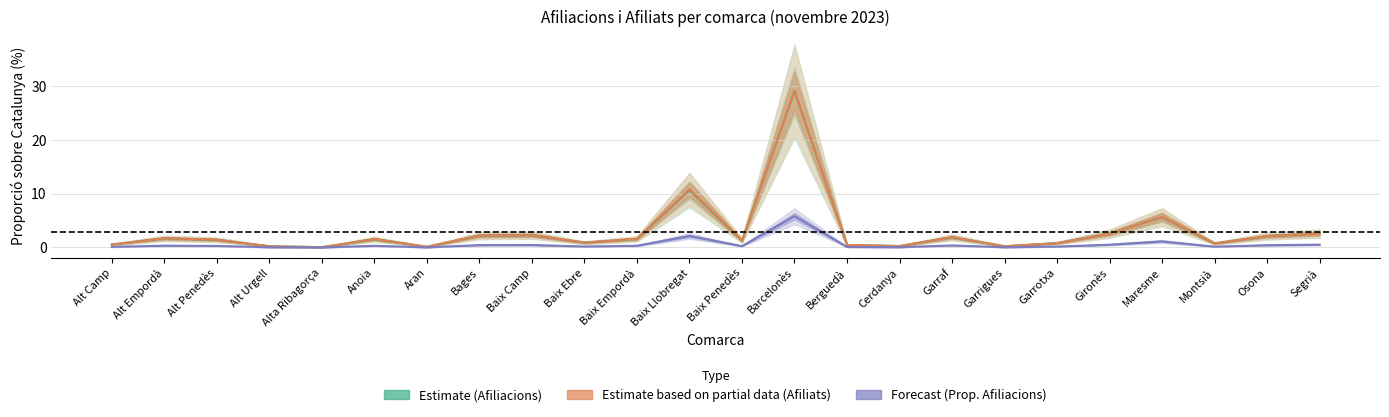

Which series has the largest total across all categories?

Estimate based on partial data (Afiliats)